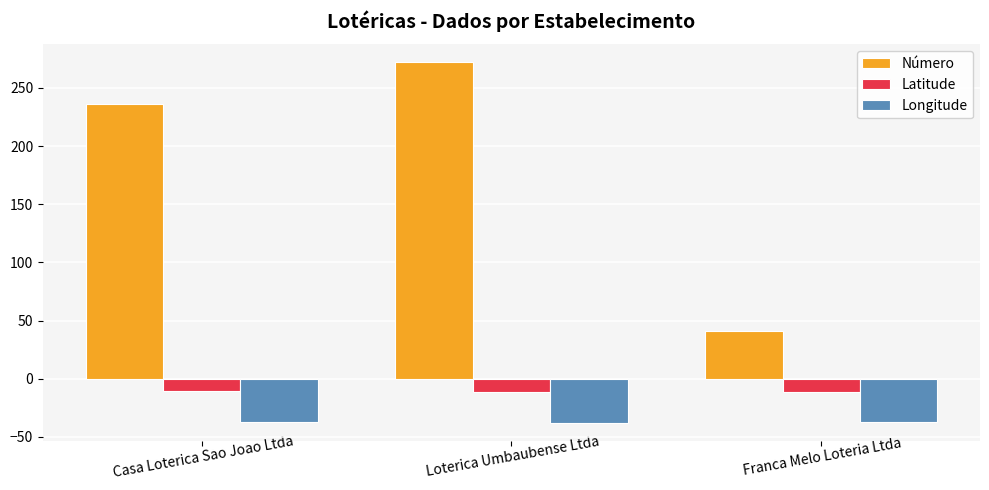

At which category is the sum across all series the highest?

Loterica Umbaubense Ltda